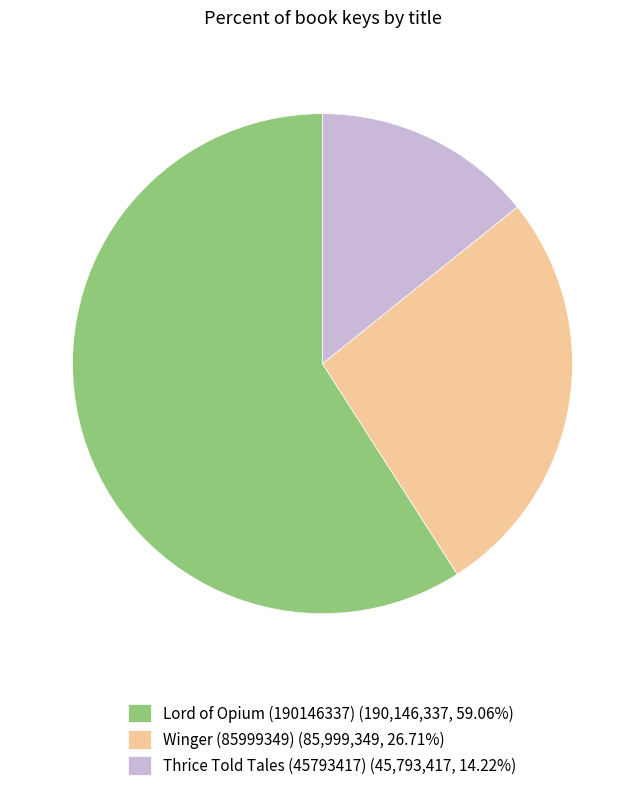

What is the ratio of the value at Winger (85999349) (85,999,349, 26.71%) to the value at Lord of Opium (190146337) (190,146,337, 59.06%)?

0.5